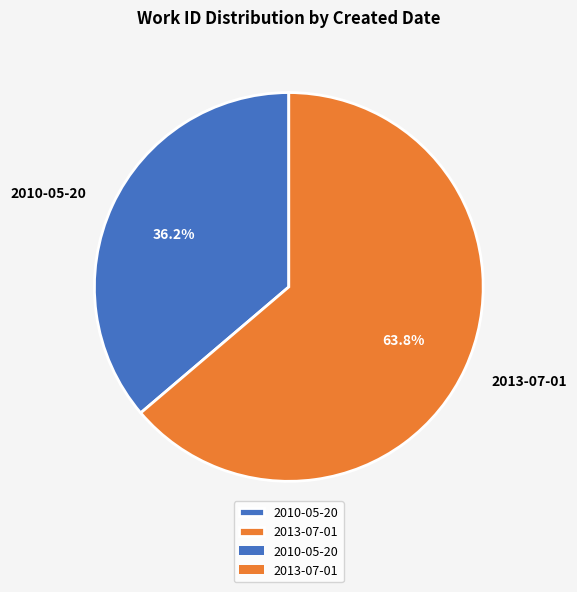

How many segments does this pie chart have?

2